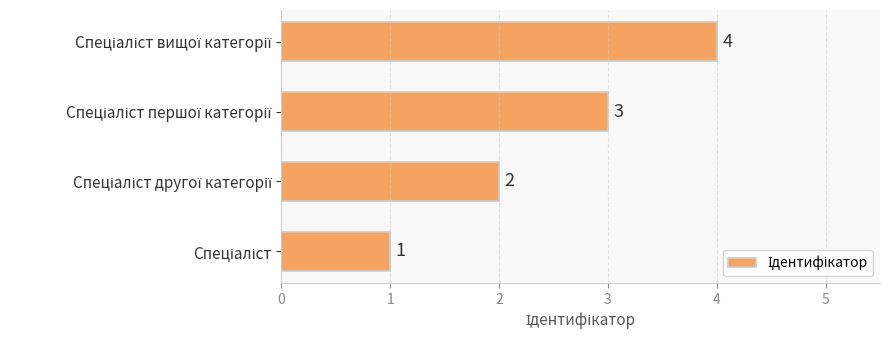

What is the maximum value shown in the chart?

4